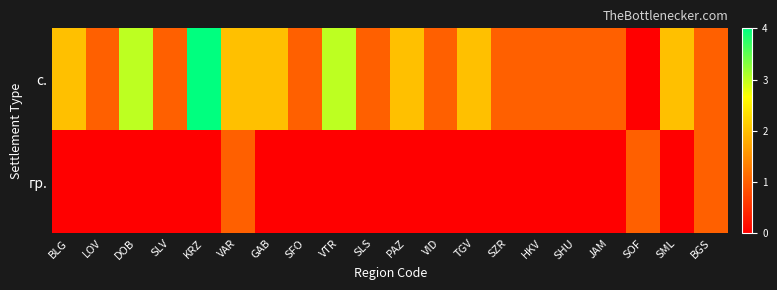

At how many categories does at least one series exceed 3?

1